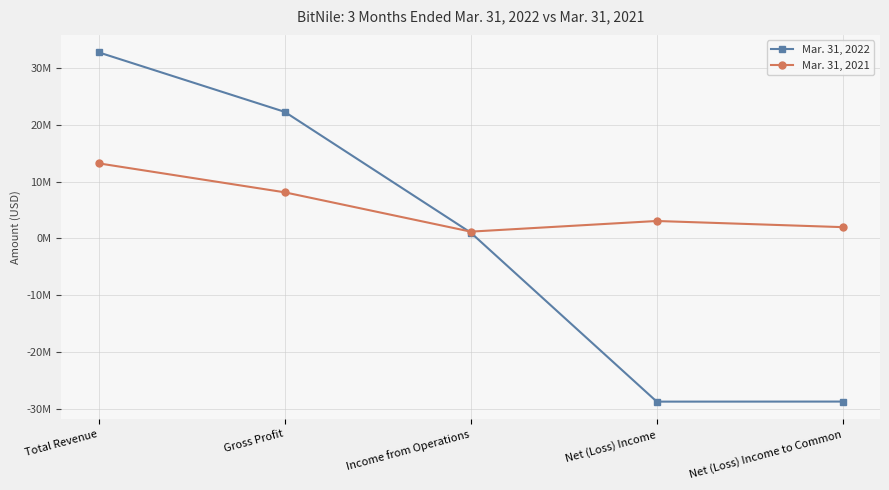

Between Total Revenue and Net (Loss) Income, which series saw the biggest shift?

Mar. 31, 2022